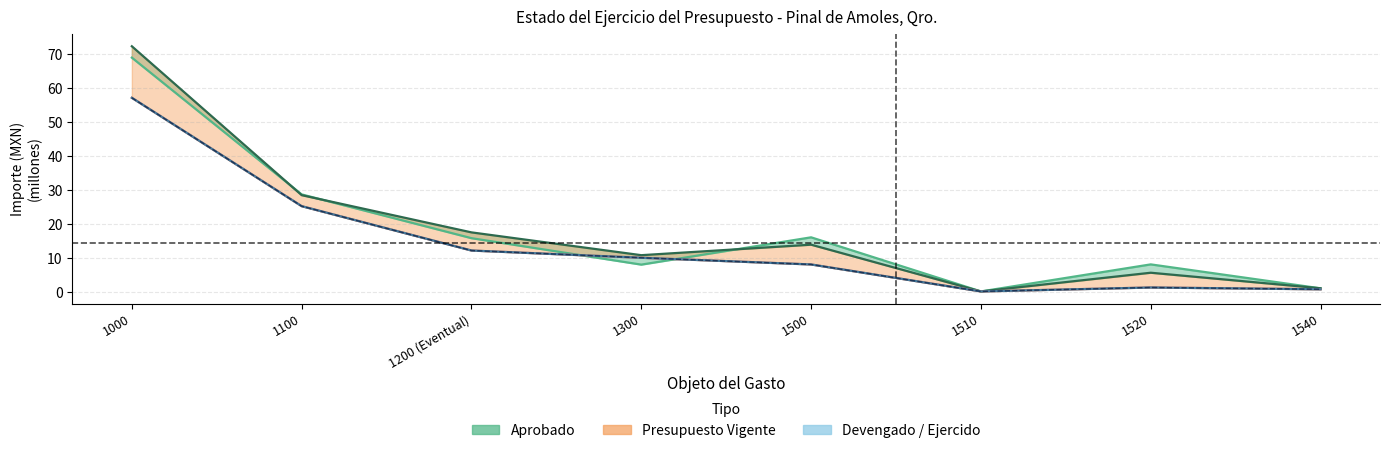

What is the spread (max minus min) of values at 1200 (Eventual)?

5.3